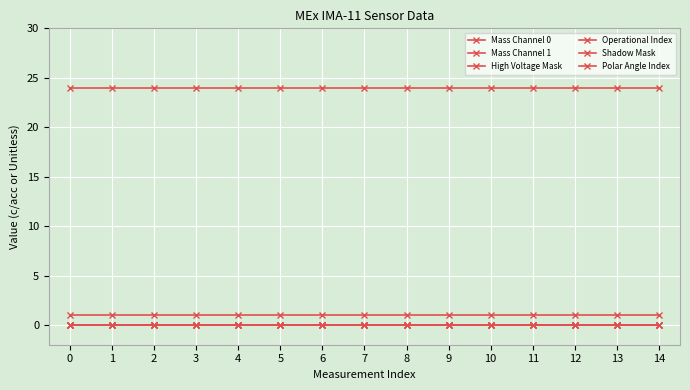

Does the chart have visible grid lines?

Yes